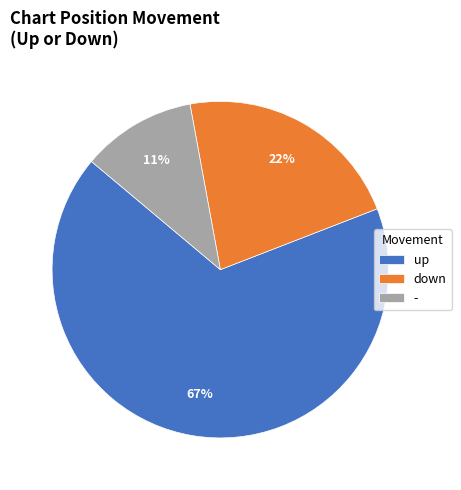

Is it true that down is 22% of the pie?

True